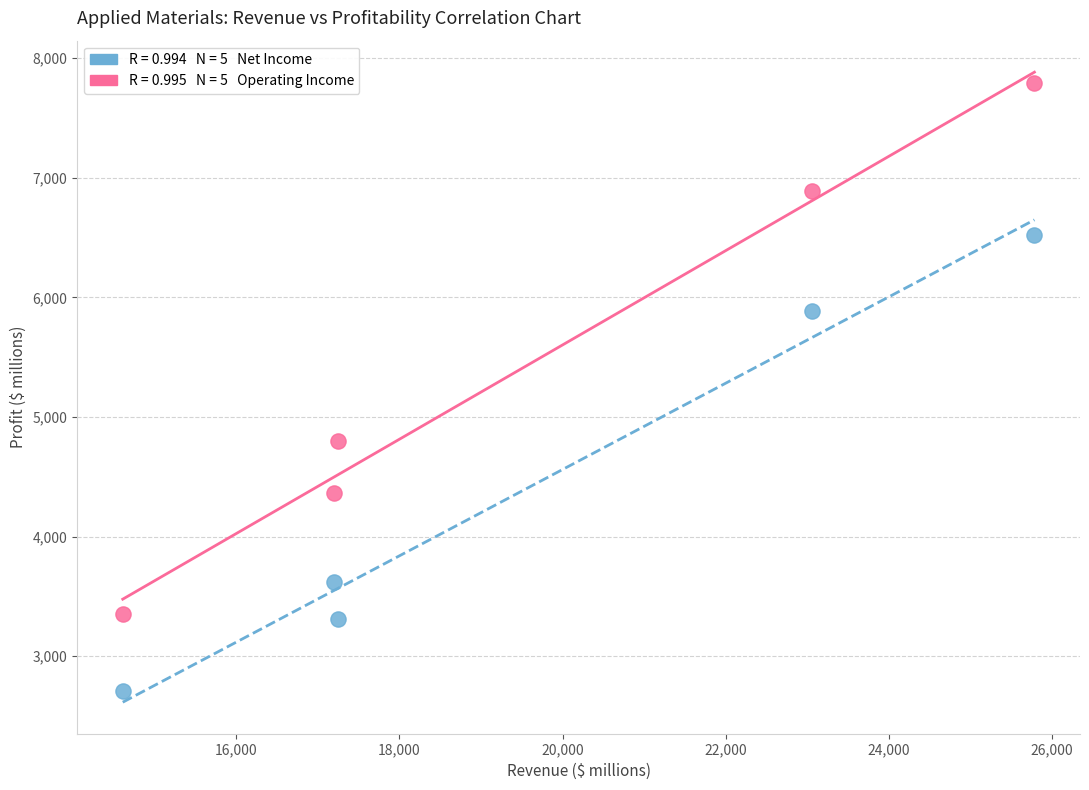

Across all series, what Y value is closest to 5247?

4796